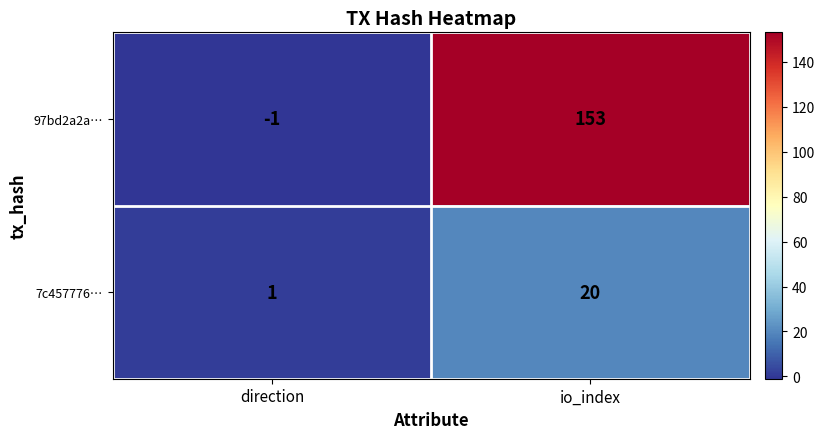

What is the spread (max minus min) of values at io_index?

133